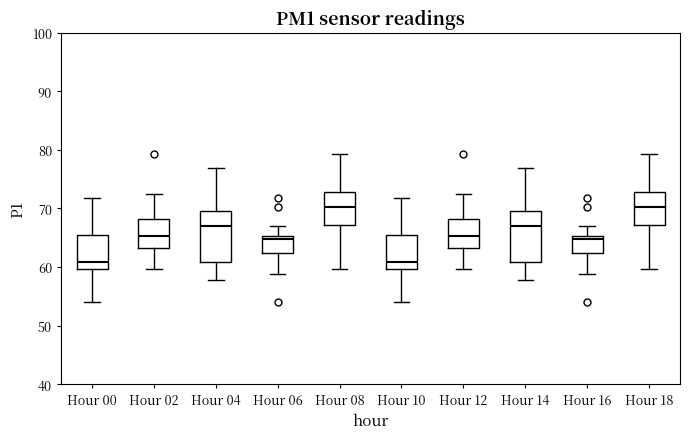

Where is the upper edge of the box for Hour 04 on the y-axis? The values are not printed on the chart, so give them approximately, as read against the axis.

70